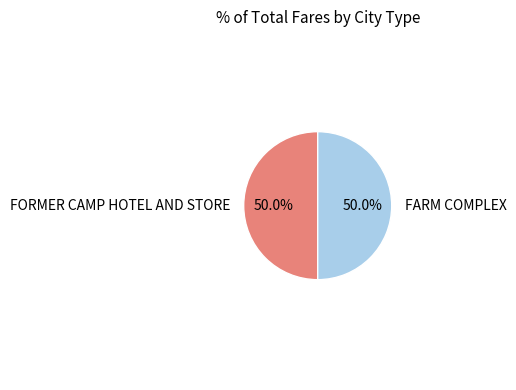

Approximately how many times larger is the value at FORMER CAMP HOTEL AND STORE compared to FARM COMPLEX?

1.0